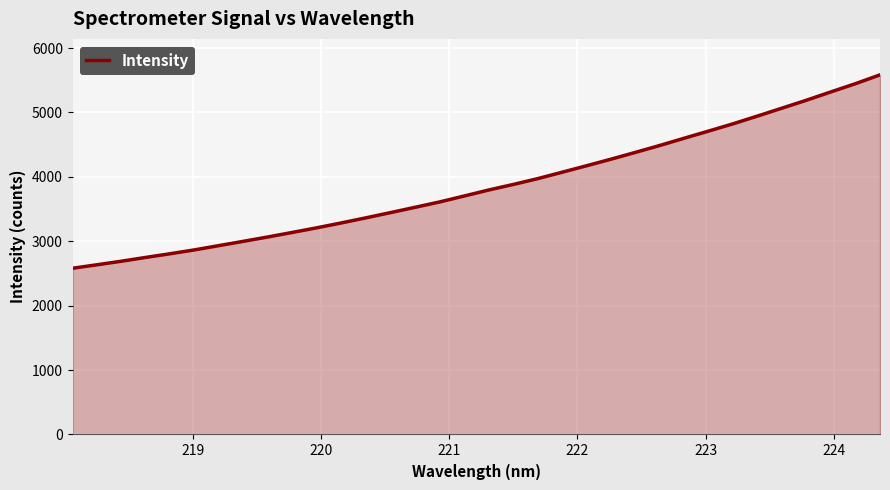

What is the smallest value displayed?

2581.1